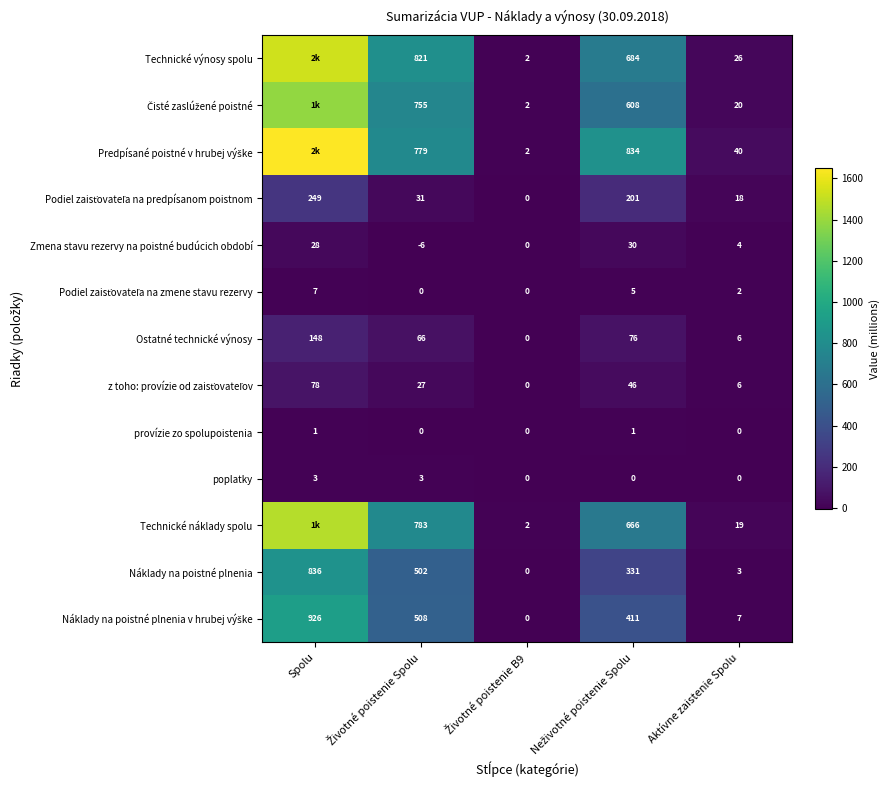

Rank the series at Aktívne zaistenie Spolu from lowest to highest value.

provízie zo spolupoistenia, poplatky, Podiel zaisťovateľa na zmene stavu rezervy, Náklady na poistné plnenia, Zmena stavu rezervy na poistné budúcich období, z toho: provízie od zaisťovateľov, Ostatné technické výnosy, Náklady na poistné plnenia v hrubej výške, Podiel zaisťovateľa na predpísanom poistnom, Technické náklady spolu, Čisté zaslúžené poistné, Technické výnosy spolu, Predpísané poistné v hrubej výške